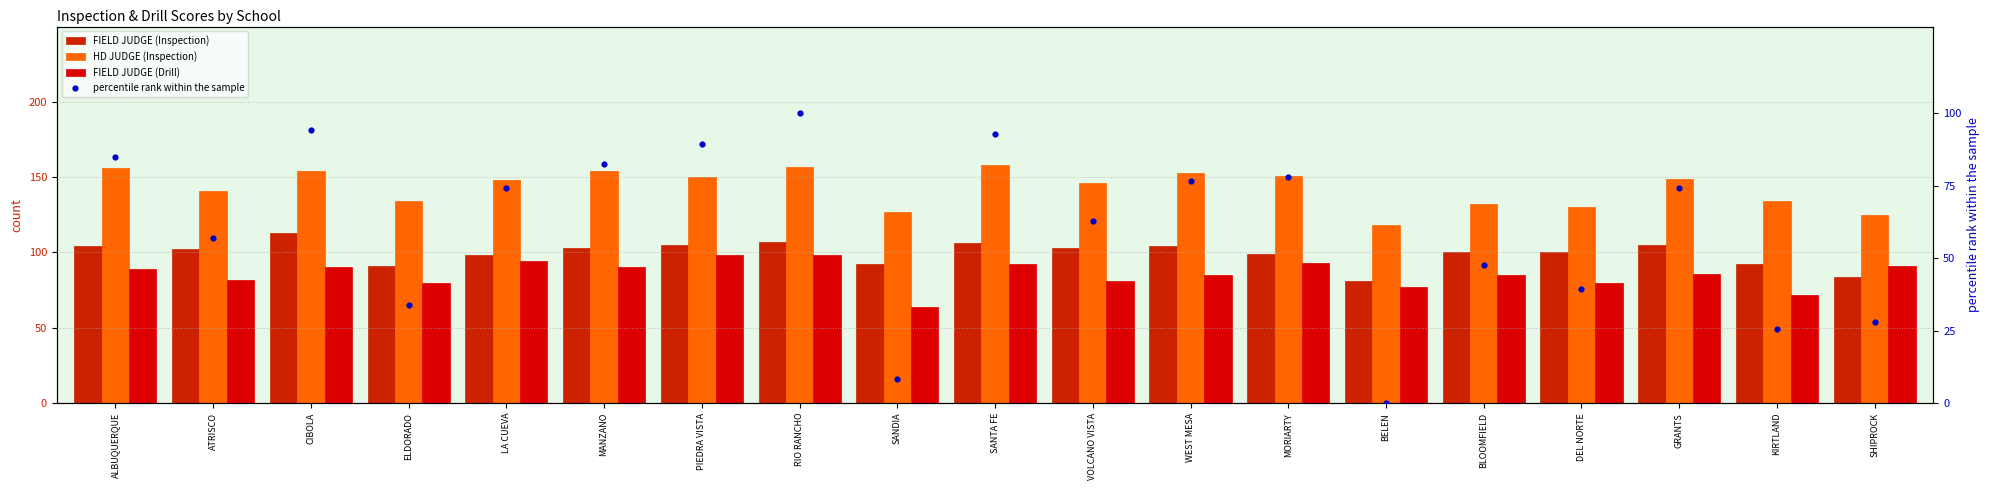

What is the total value across all series at MORIARTY?

420.9